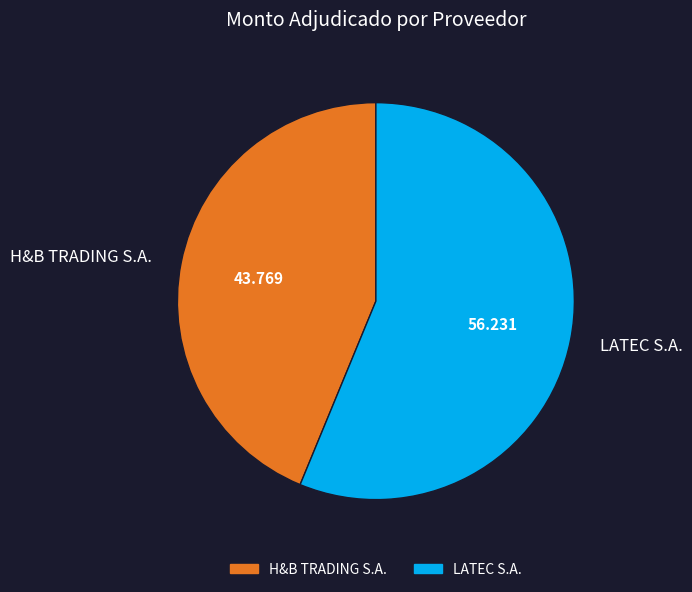

Rank the categories by value from highest to lowest.

LATEC S.A., H&B TRADING S.A.